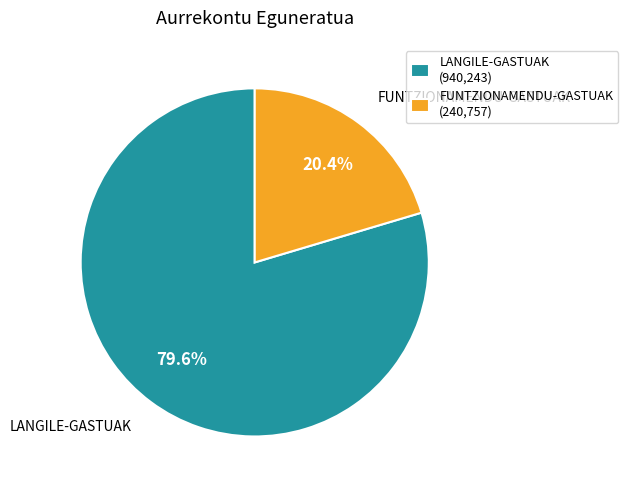

How many segments does this pie chart have?

2